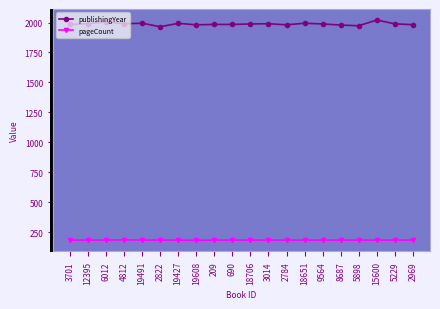

What is the spread (max minus min) of values at 3014?

1806